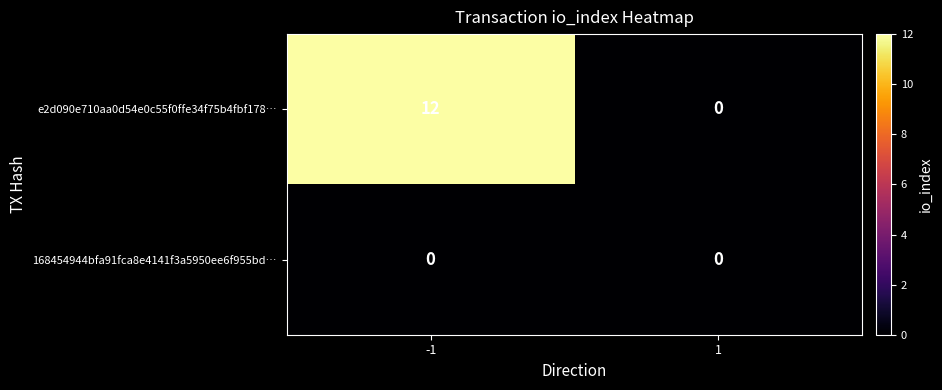

Reading left to right, list all the values displayed in this chart.

e2d090e710aa0d54e0c55f0ffe34f75b4fbf178…: -1=12	1=0
168454944bfa91fca8e4141f3a5950ee6f955bd…: -1=0	1=0